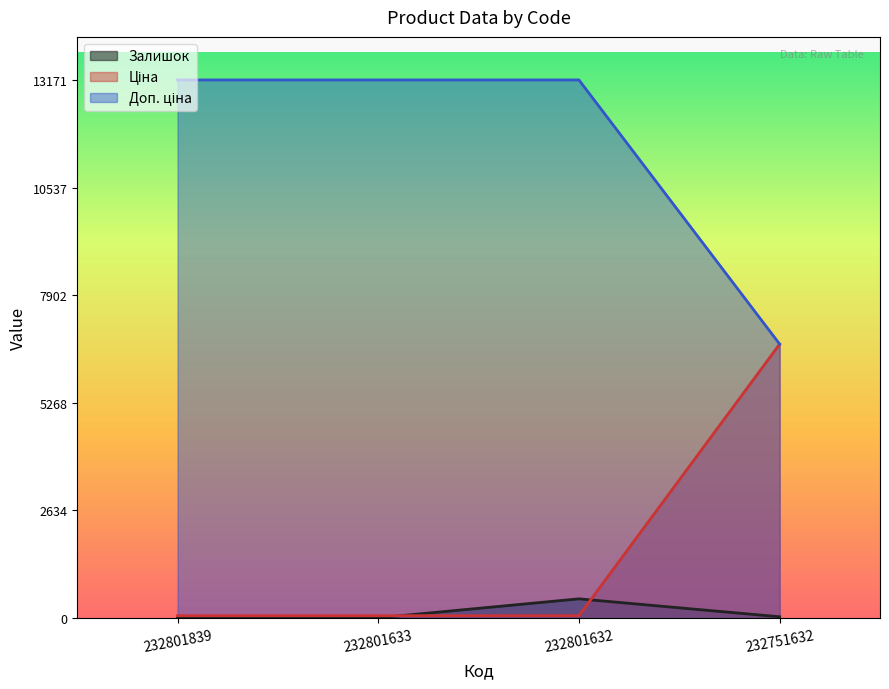

At how many categories does at least one series exceed 8016?

3